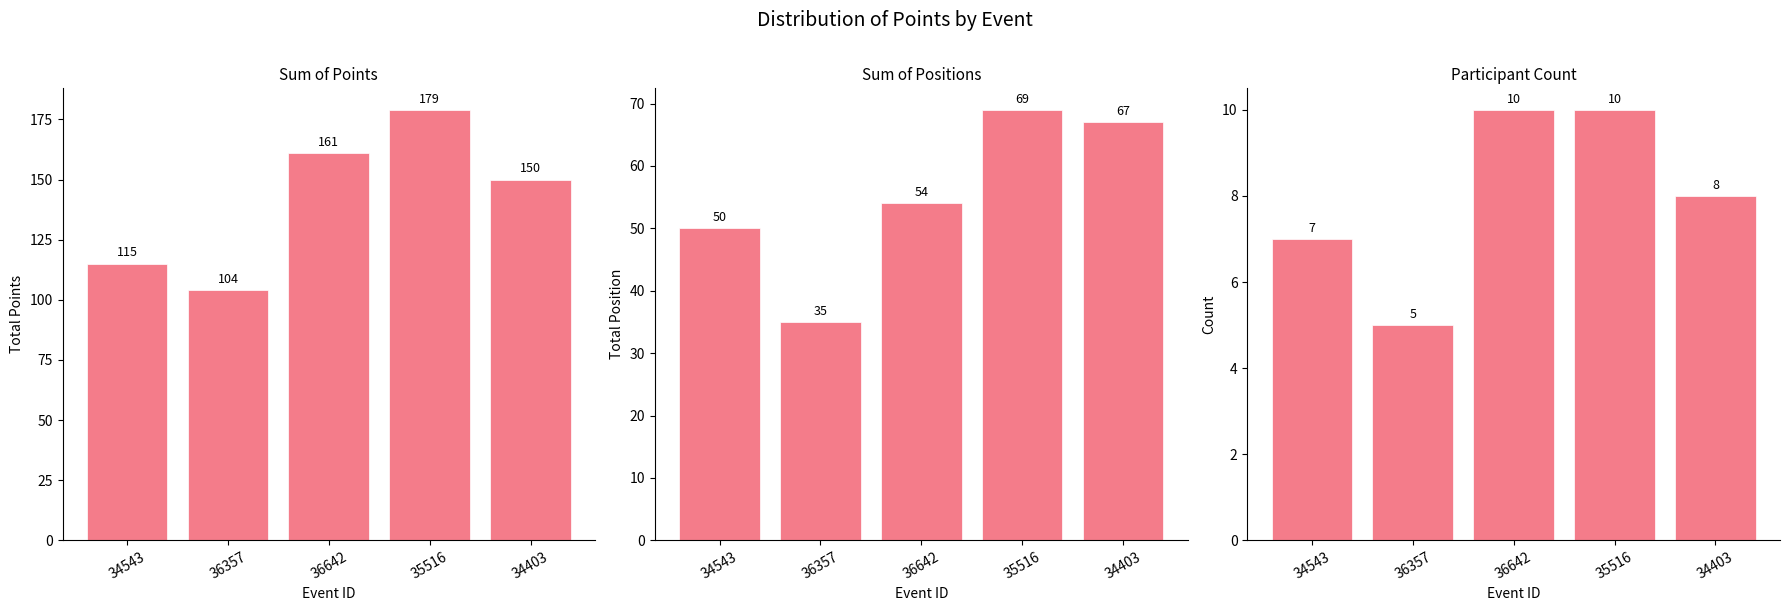

Which has a higher value, 35516 or 34543?

35516